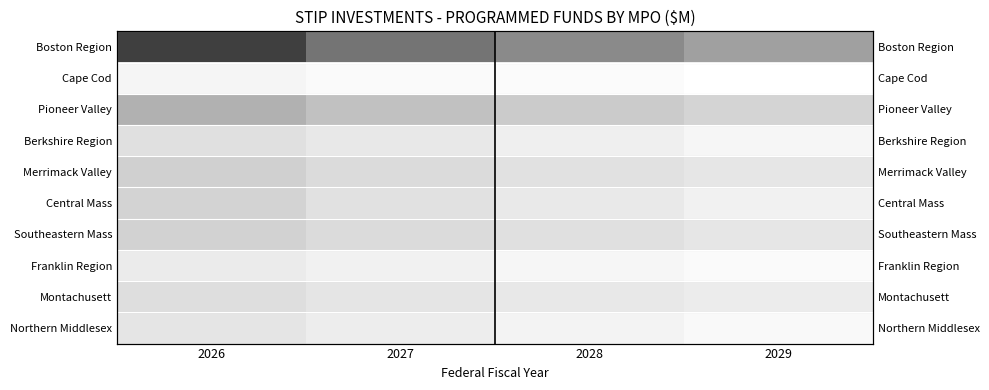

True or false: Boston Region has a value of 27.3 at 2027.

False